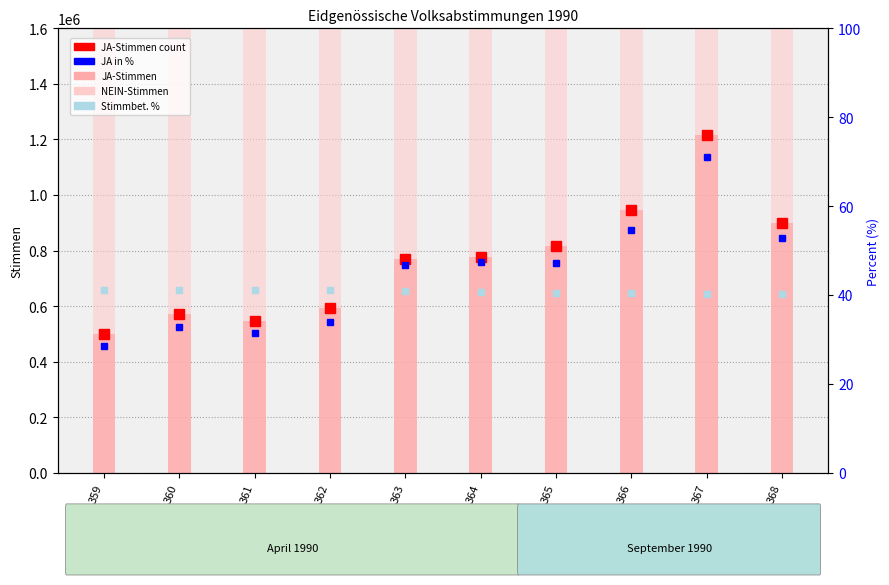

At which category is the sum across all series the highest?

367